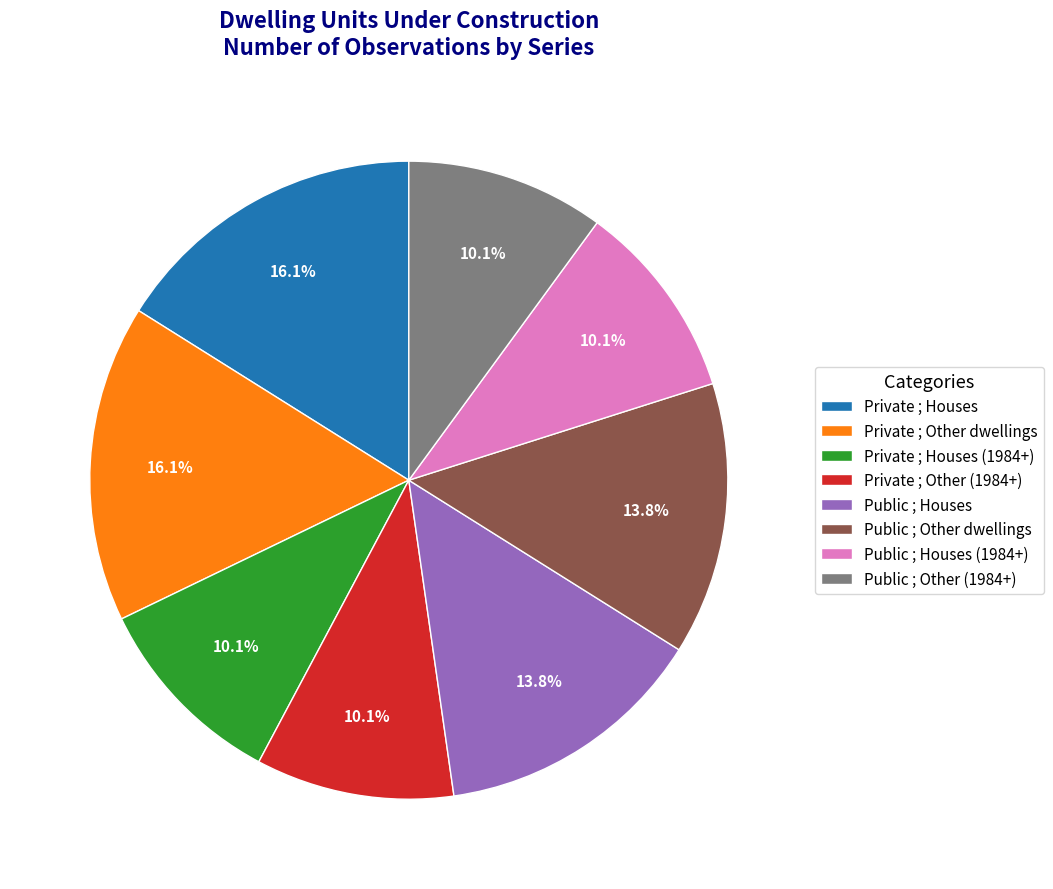

How many slices are in this pie chart?

8